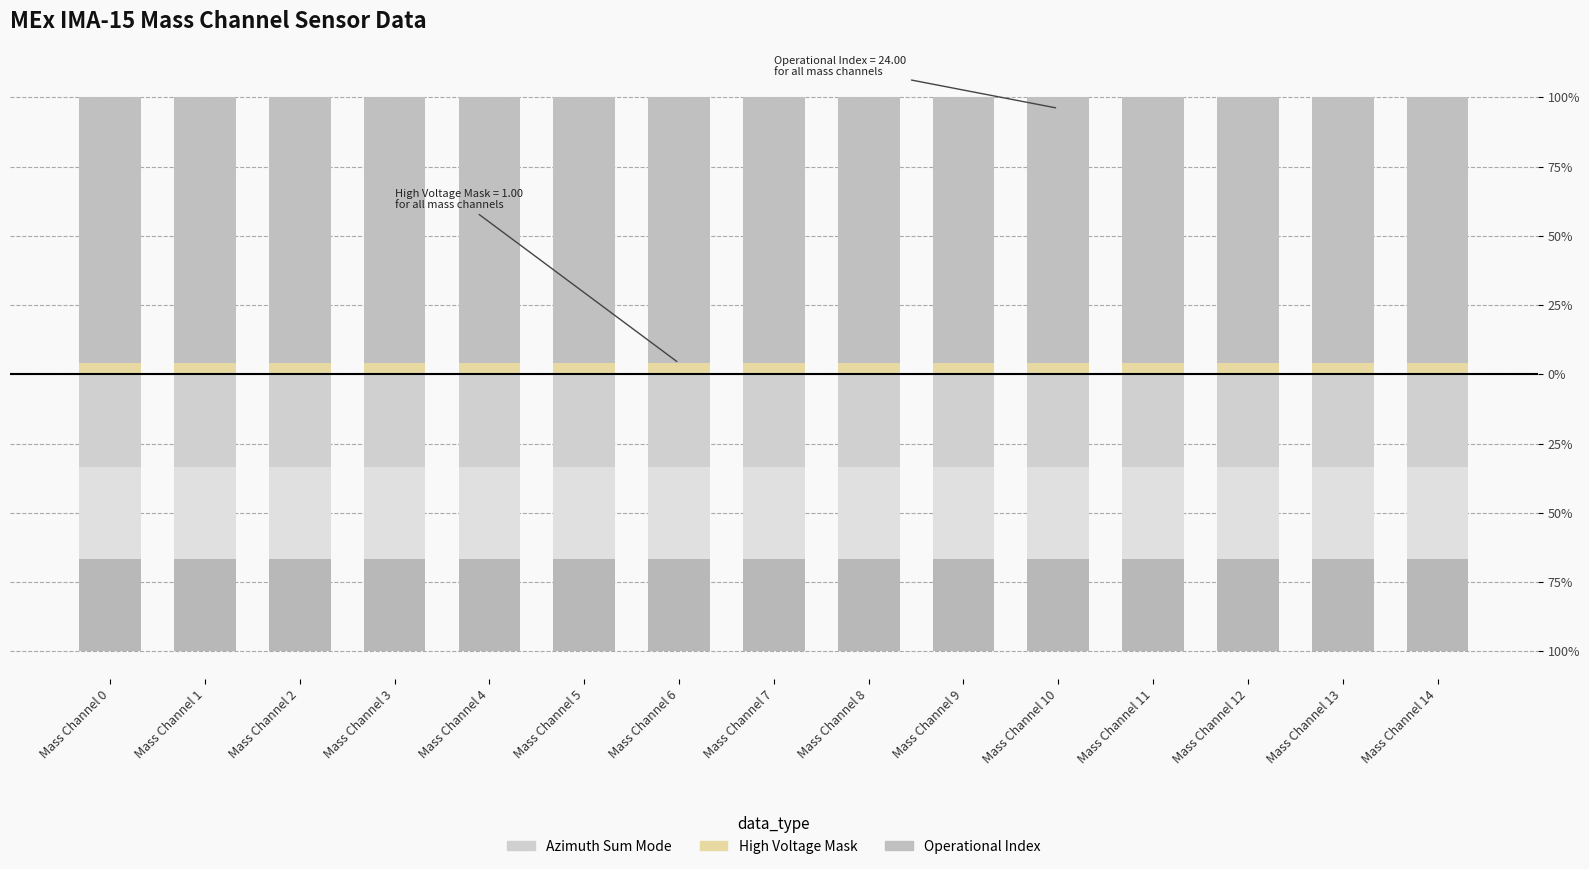

Does the chart contain any negative values?

Yes